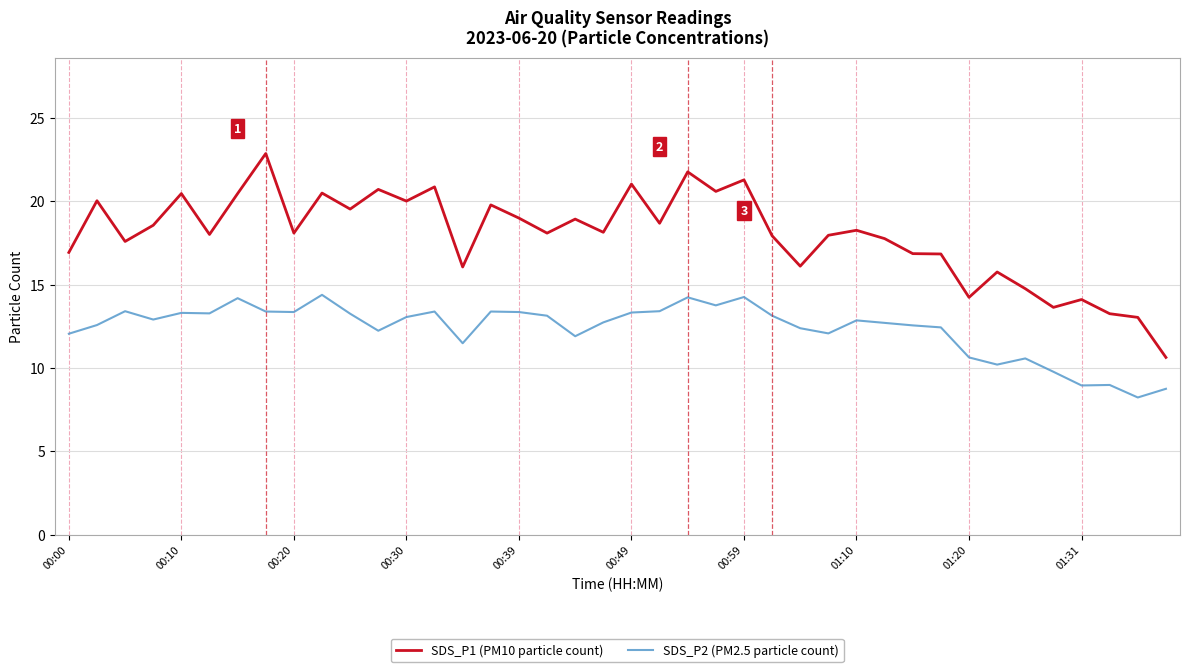

What is the maximum value shown in the chart?

22.9